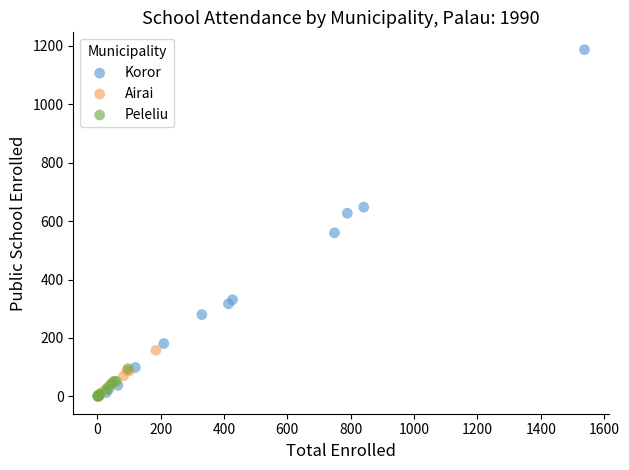

What are all the series names shown in the legend?

Koror, Airai, Peleliu